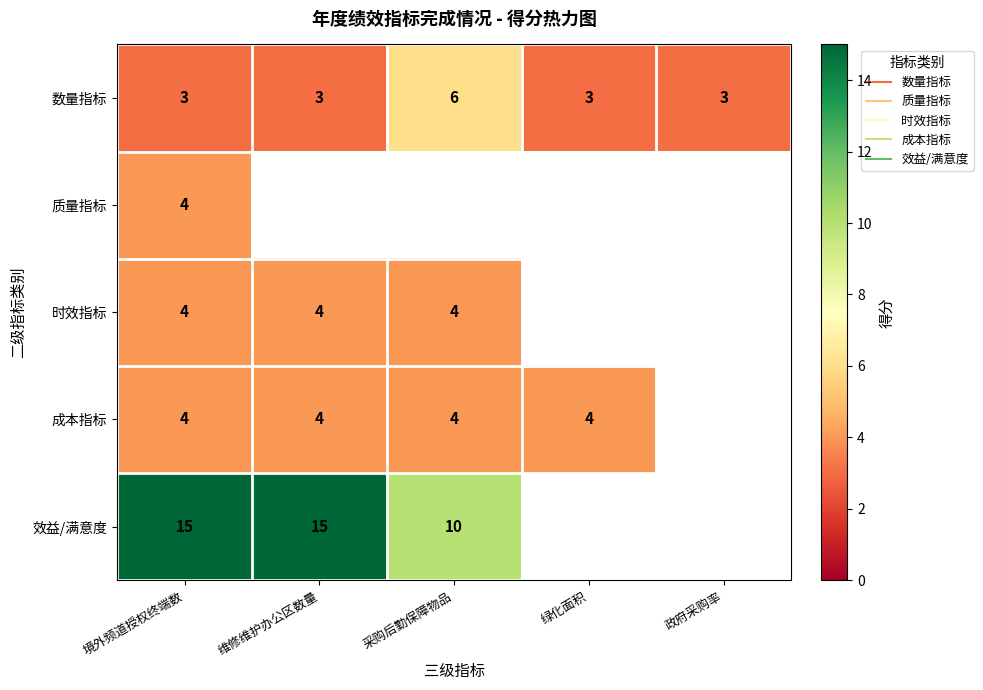

At which label is 成本指标 closest to 4?

境外频道授权终端数